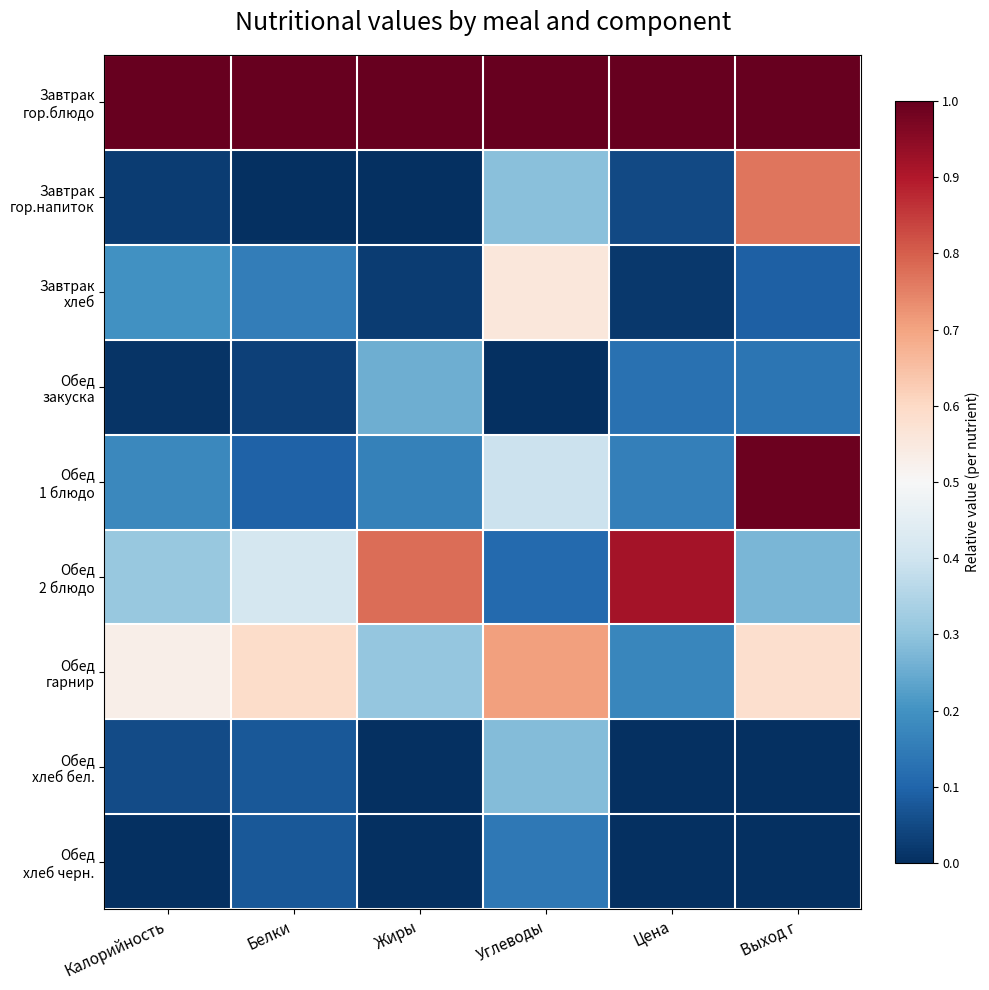

Which has a higher value, Углеводы or Цена?

Углеводы